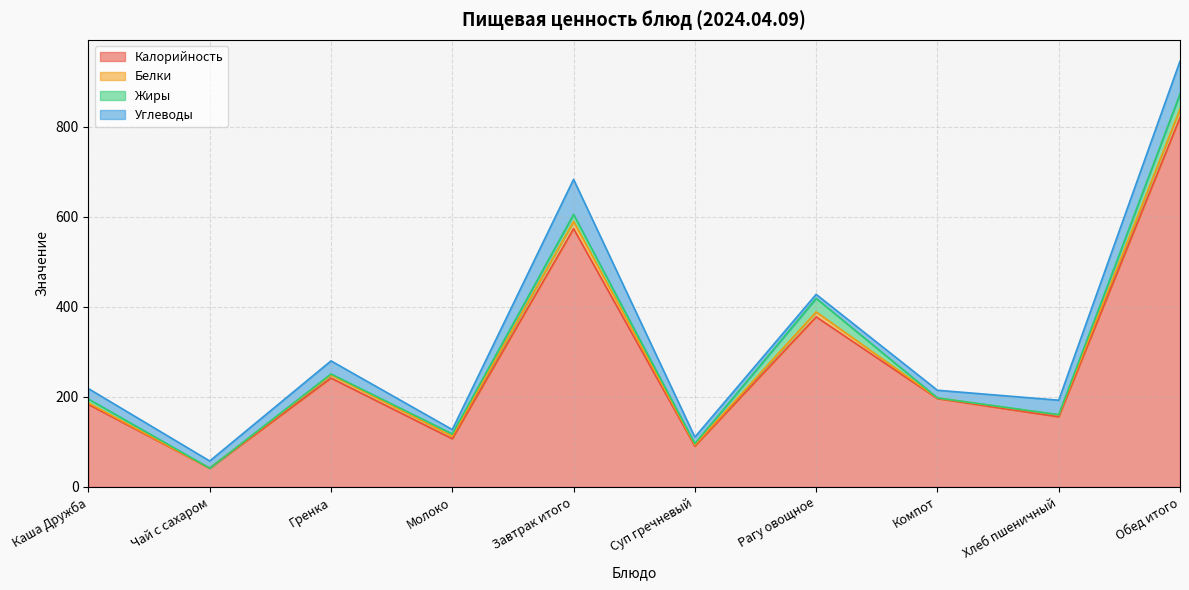

Reading right to left, transcribe all the data shown in this chart.

Калорийность: 820.9	155.9	196.4	378.0	90.7	574.0	107.0	242.0	41.6	183.4
Белки: 18.9	4.0	1.2	11.0	2.7	16.1	5.8	7.0	0.0	3.3
Жиры: 33.8	0.7	0.3	30.1	2.8	15.6	5.0	2.0	0.0	8.6
Углеводы: 72.8	32.2	17.0	9.0	14.6	77.9	9.6	29.1	16.0	23.2